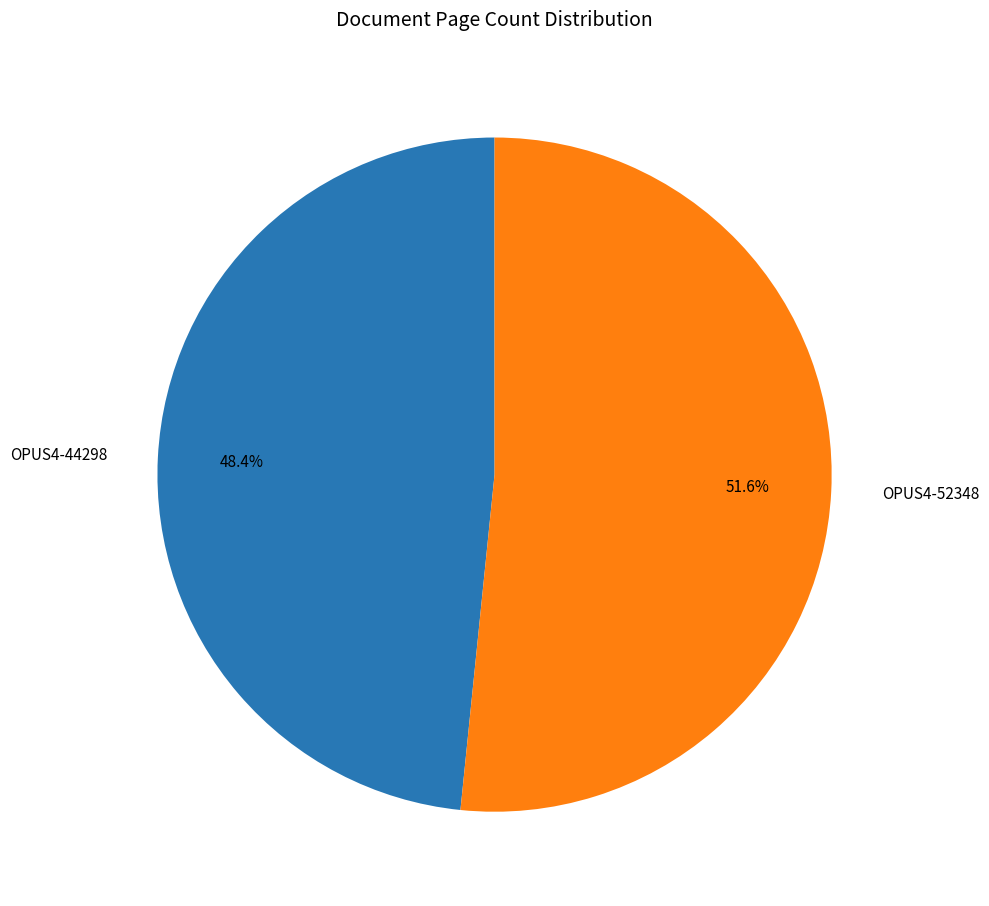

Does any single category account for the majority?

Yes